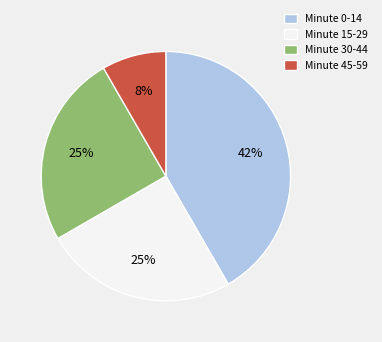

Which category has the biggest portion of the pie?

Minute 0-14